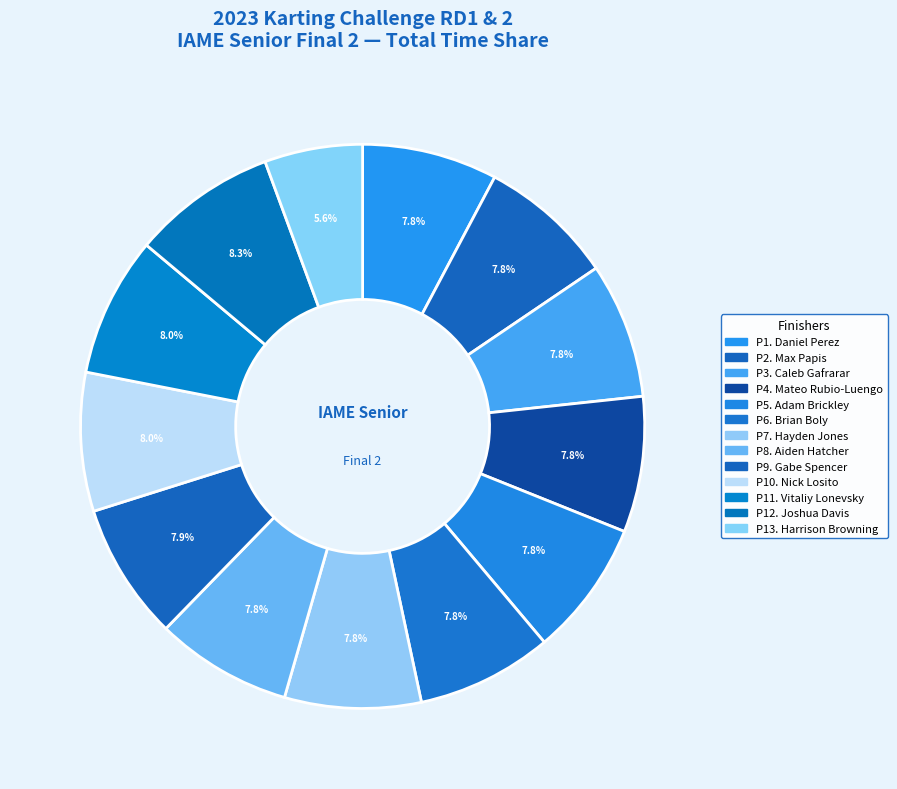

What is the largest slice in the pie chart?

Joshua Davis